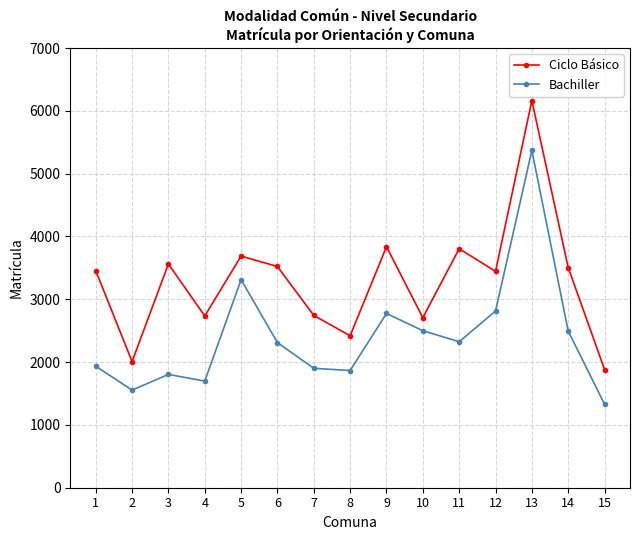

Rank the series at 2 from lowest to highest value.

Bachiller, Ciclo Básico